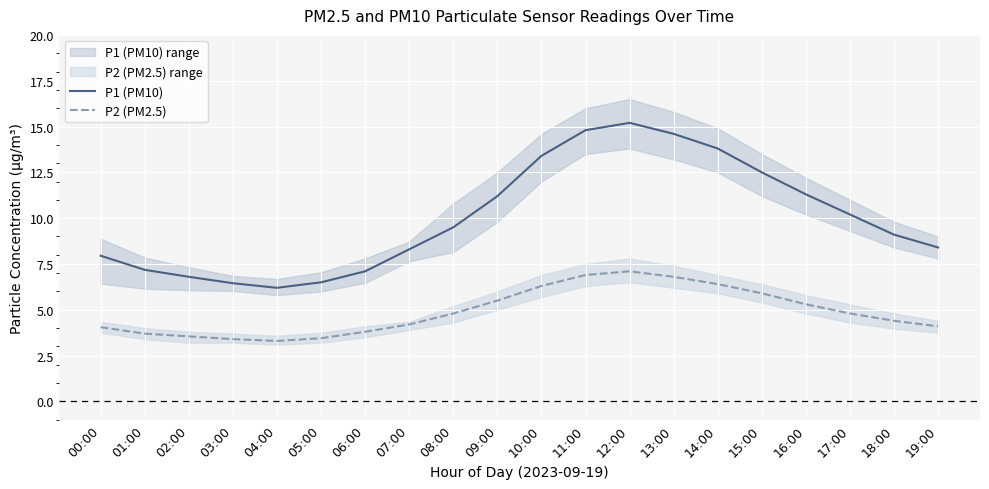

What is the label of the 17th point from the right?

03:00